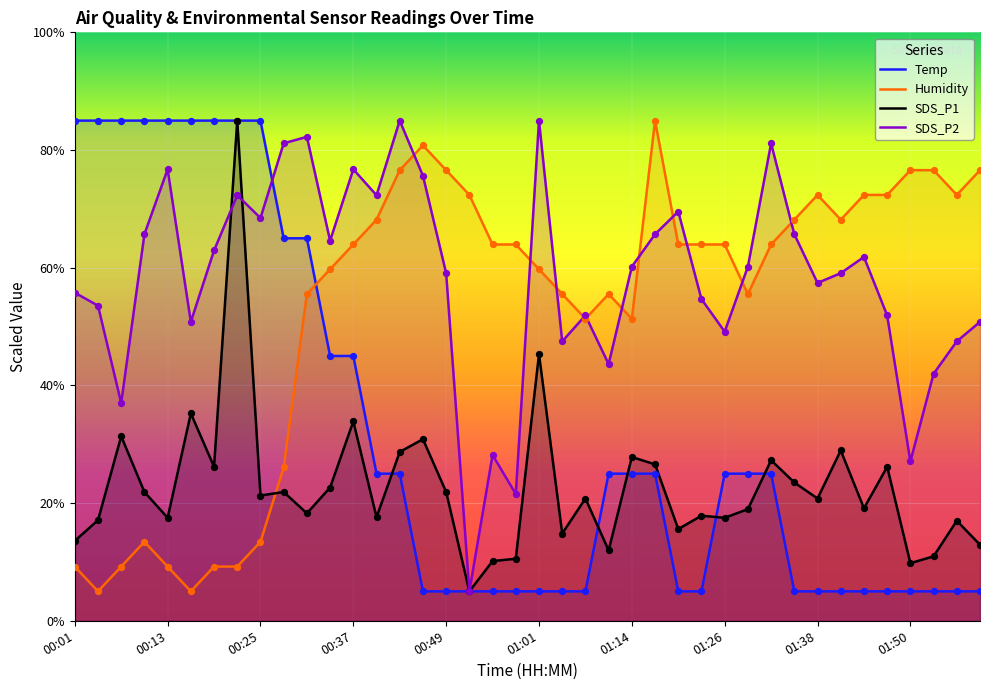

Which series has the largest total across all categories?

SDS_P2